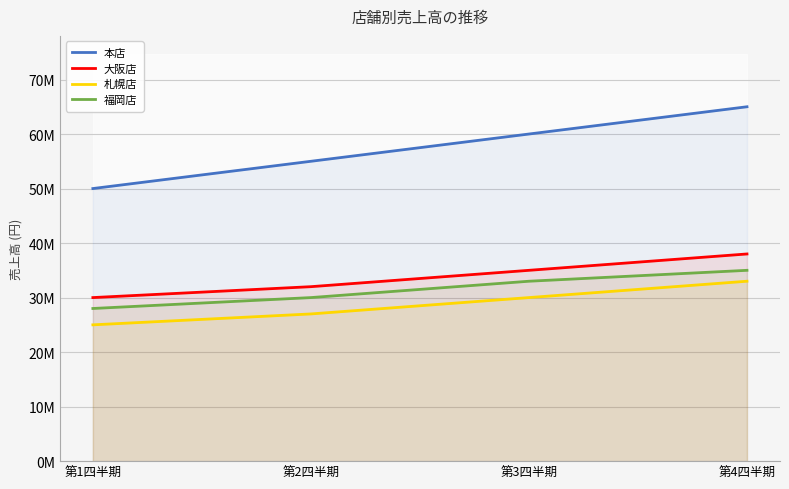

True or false: 本店 and 福岡店 cross at least once.

False